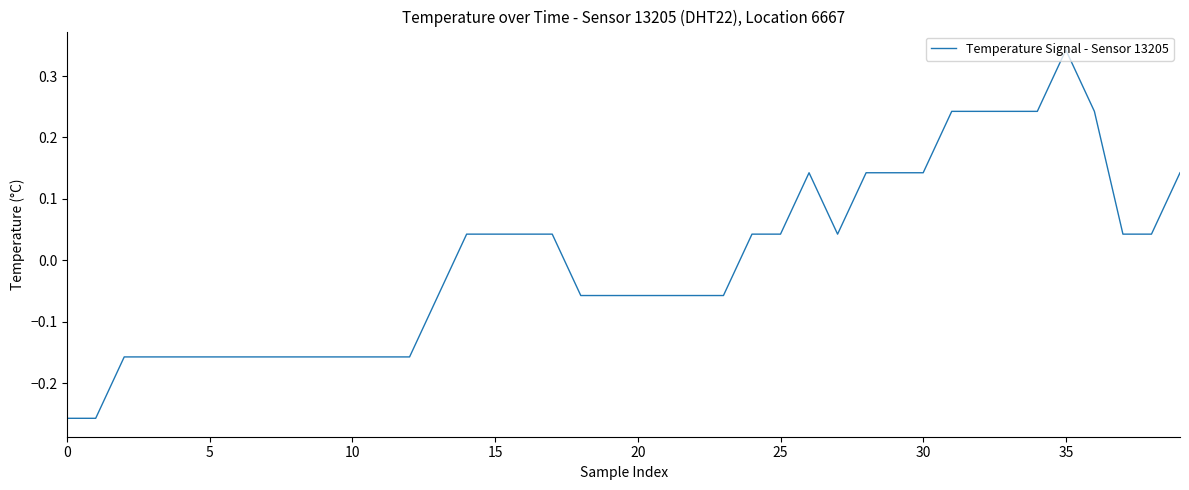

How many positive values are there?

20